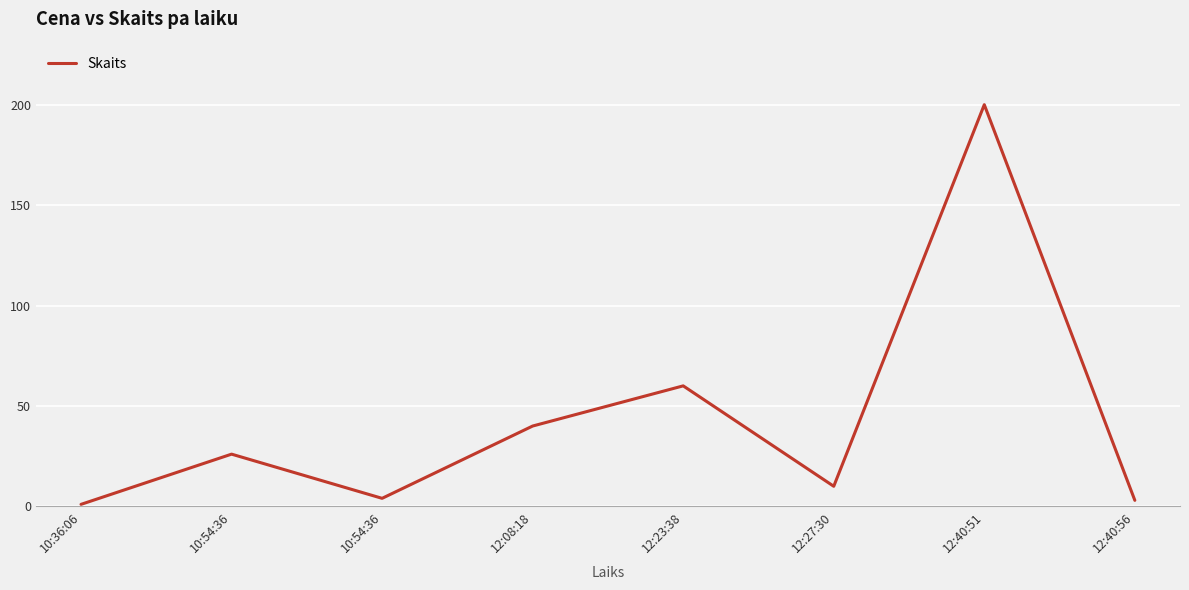

What is the value of the 1st point from the left?

1